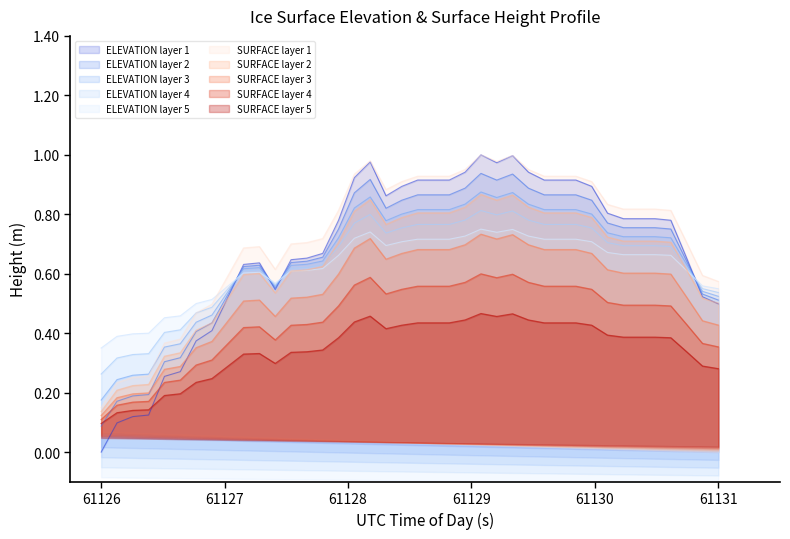

What is the difference between the maximum and minimum values?

1.0